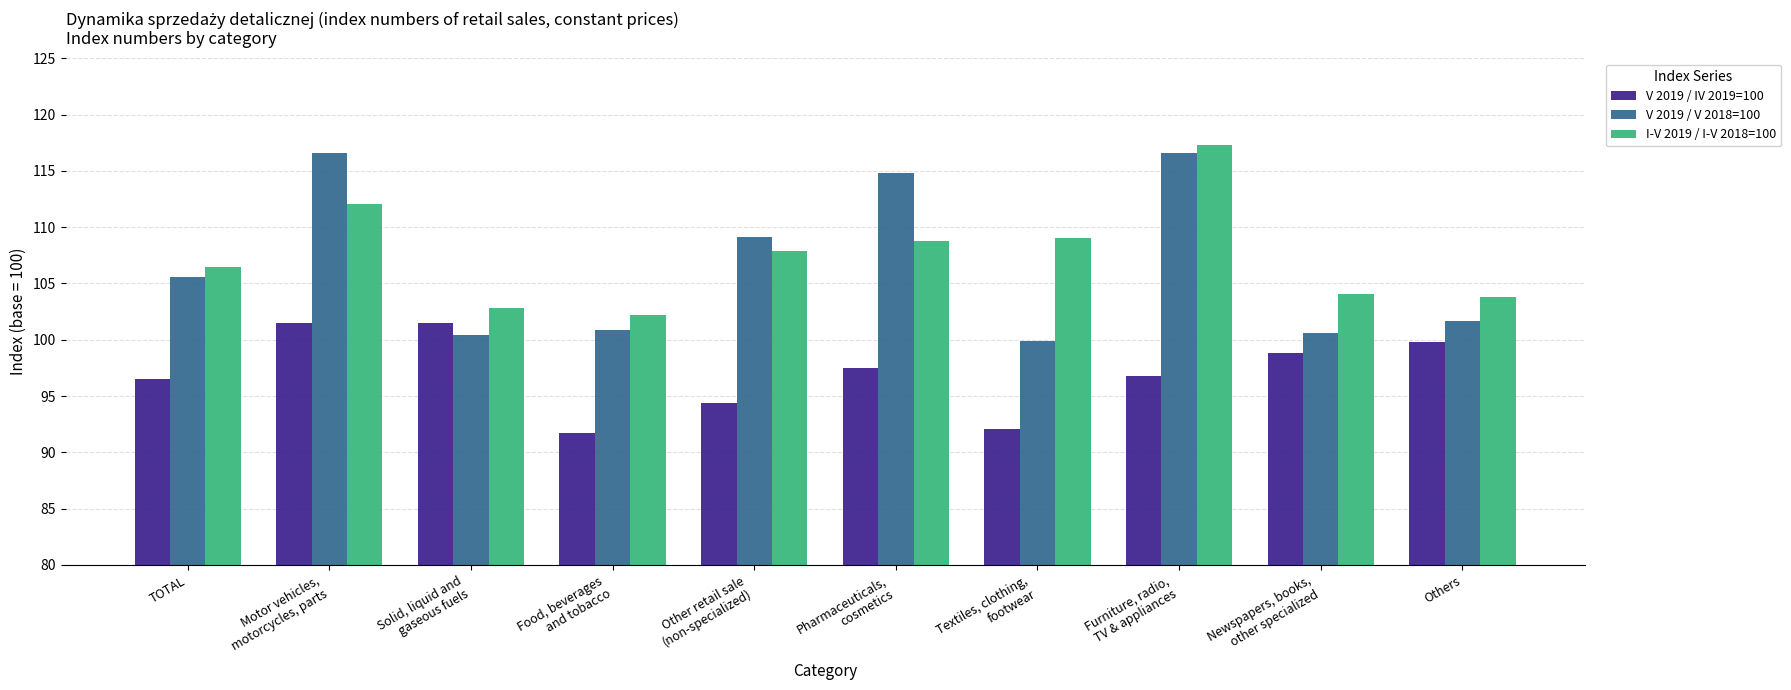

What is the value of the I-V 2019 / I-V 2018=100 bar at the 1st from the left?

106.5